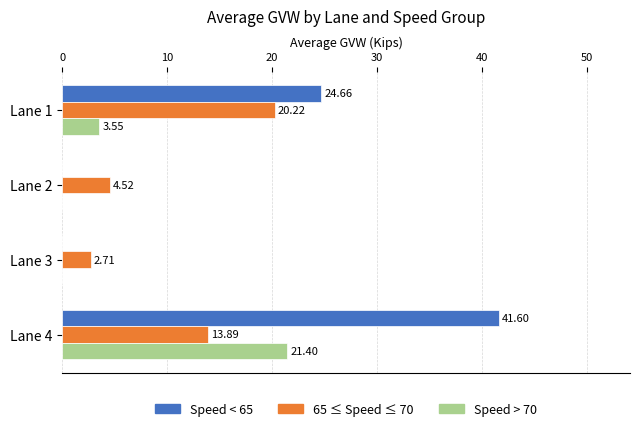

What is the sum of the Speed < 65 values at Lane 1 and Lane 4?

66.3